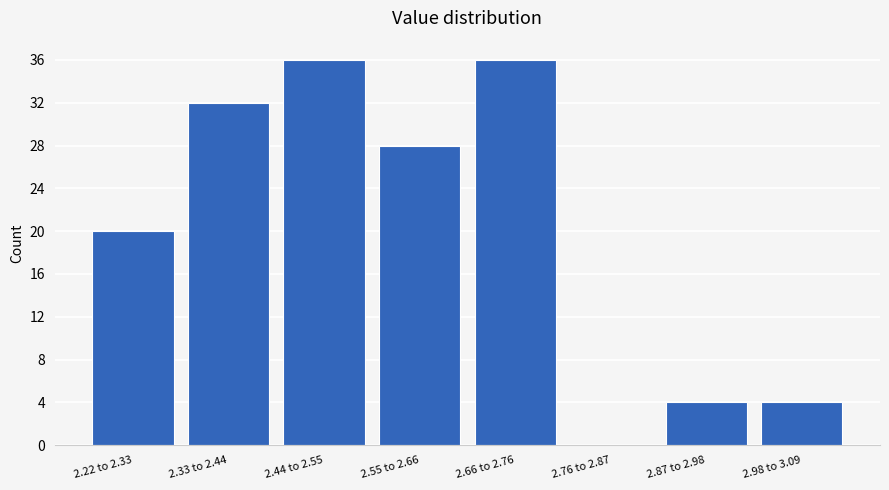

Reading right to left, transcribe all the data shown in this chart.

2.98 to 3.09=4	2.87 to 2.98=4	2.76 to 2.87=0	2.66 to 2.76=36	2.55 to 2.66=28	2.44 to 2.55=36	2.33 to 2.44=32	2.22 to 2.33=20